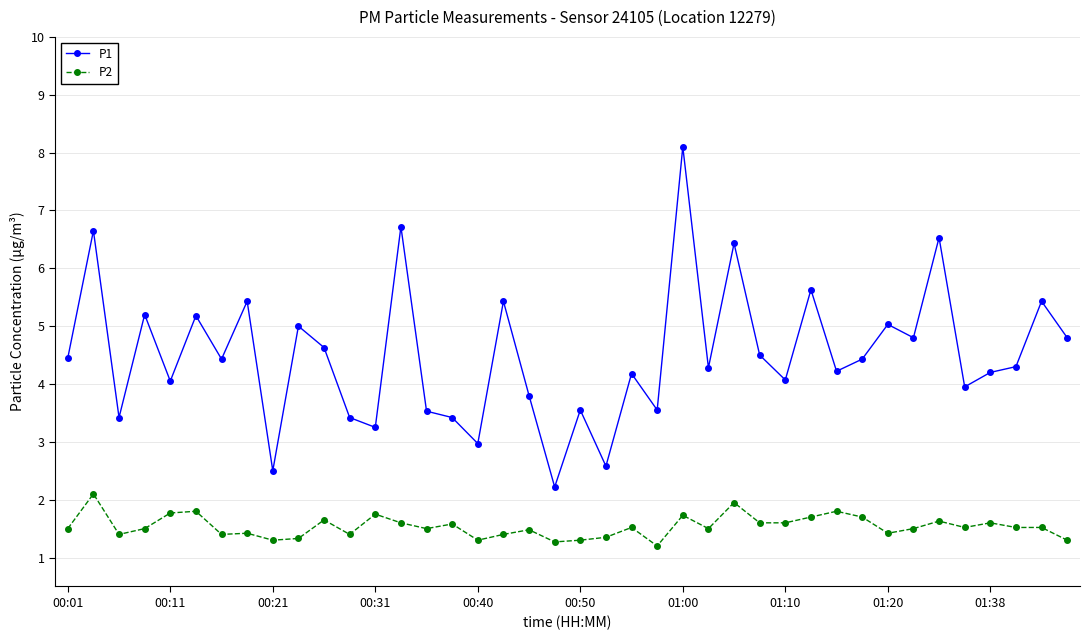

Rank the series by their maximum value, from lowest to highest.

P2, P1